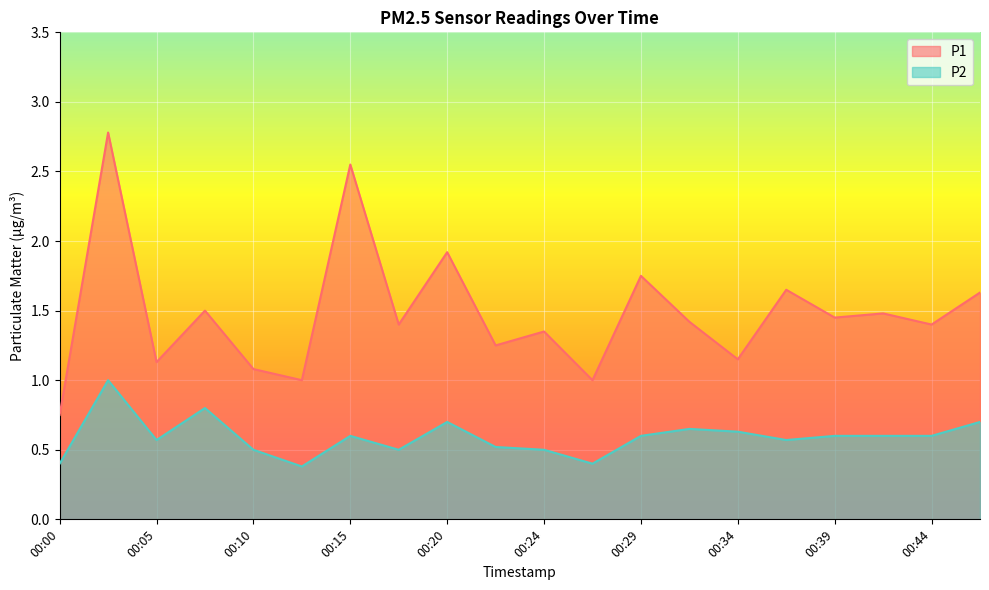

How many lines are shown in the chart?

2